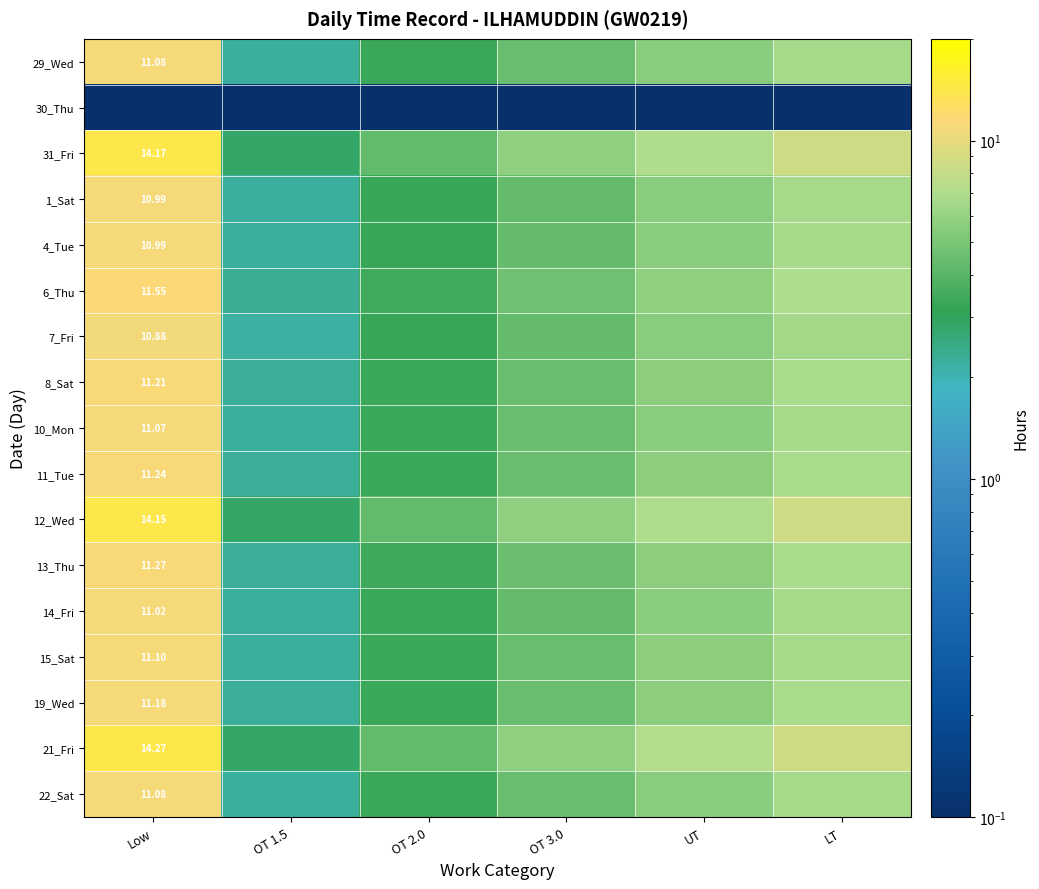

Rank the series at OT 3.0 from lowest to highest value.

30_Thu, 7_Fri, 1_Sat, 4_Tue, 14_Fri, 10_Mon, 29_Wed, 22_Sat, 15_Sat, 19_Wed, 8_Sat, 11_Tue, 13_Thu, 6_Thu, 12_Wed, 31_Fri, 21_Fri